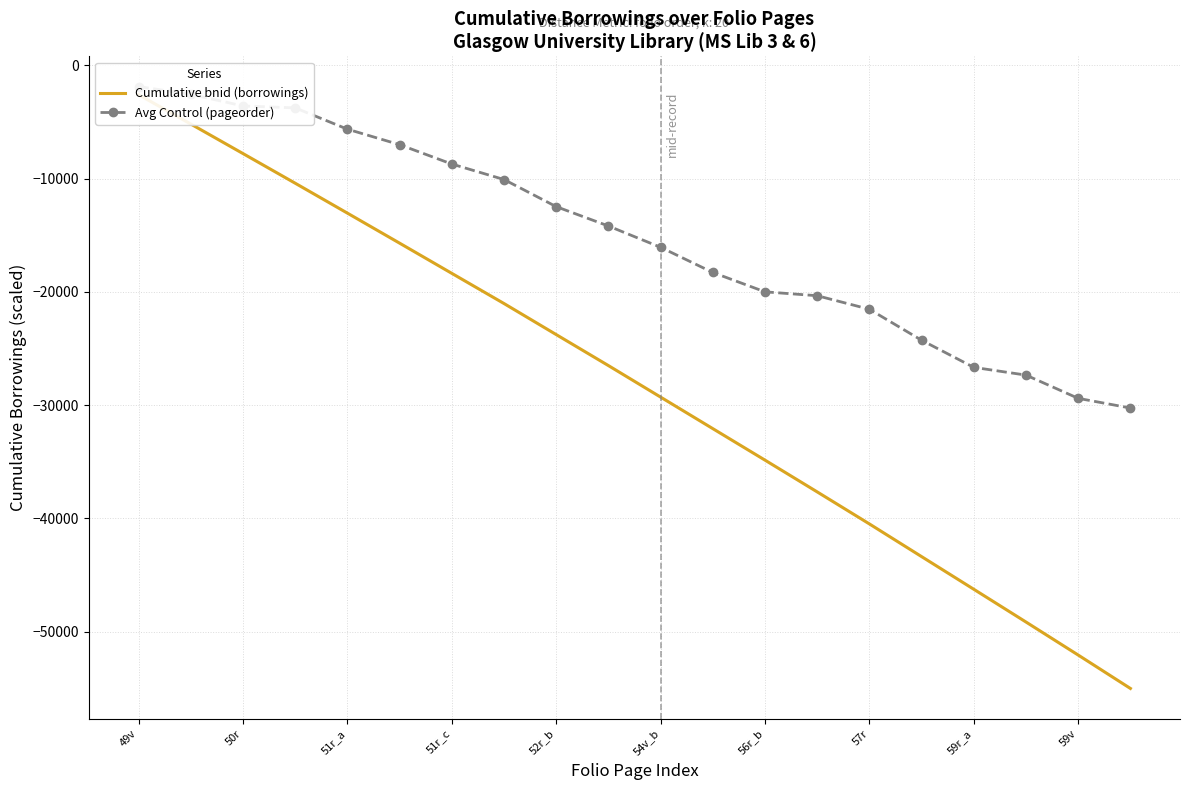

True or false: Cumulative bnid (borrowings) has a value of -71409.7 at 59r_a.

False